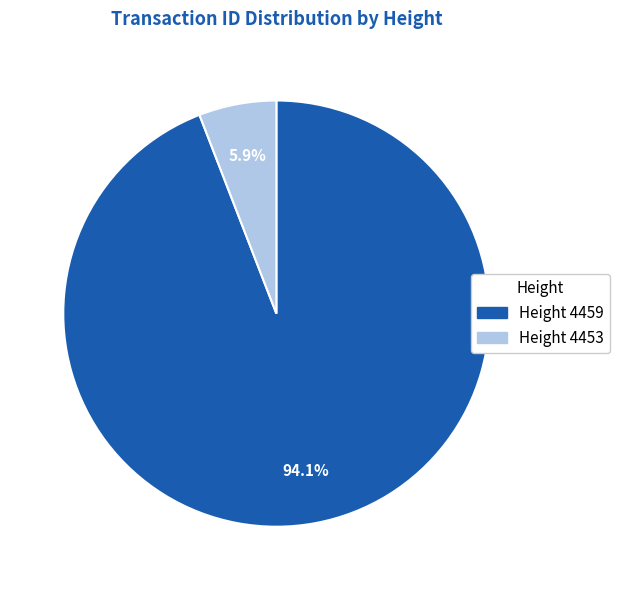

To the nearest percent, what is the average slice percentage?

50%